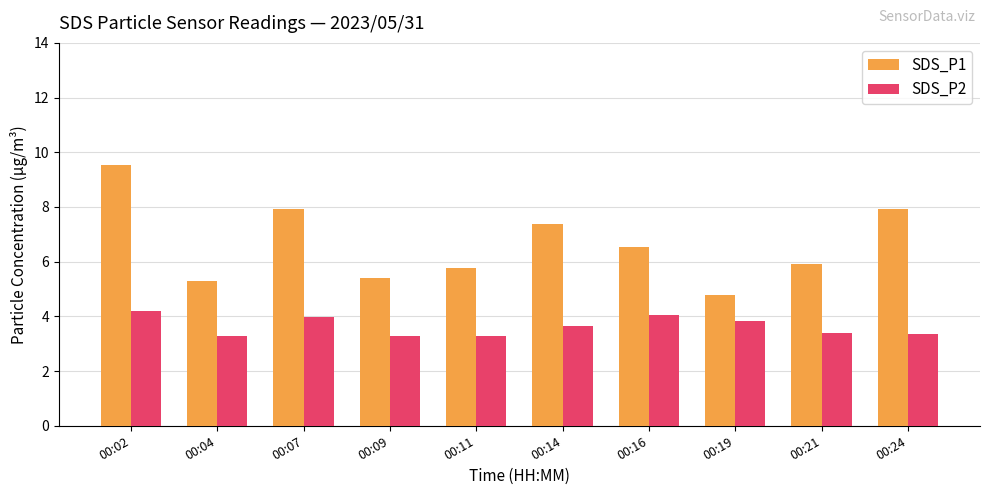

What is the difference between the maximum and second lowest values in the SDS_P1 series?

4.2